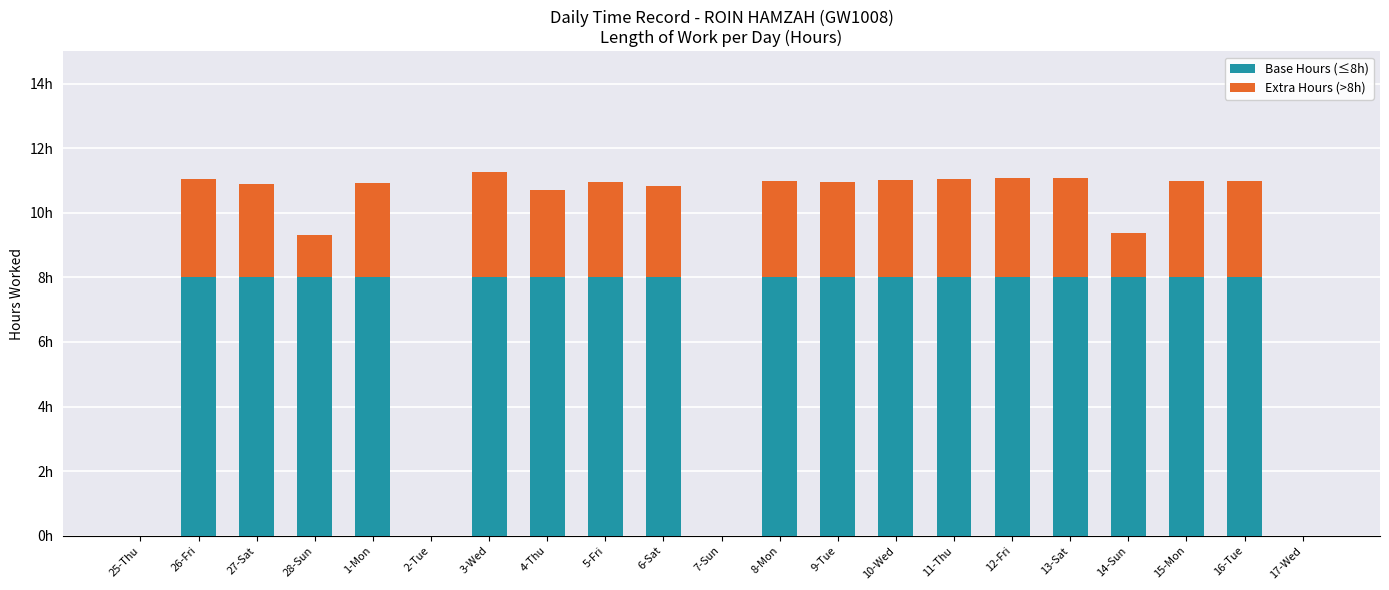

What is the difference between the second highest and minimum values in the Base Hours (≤8h) series?

8.0